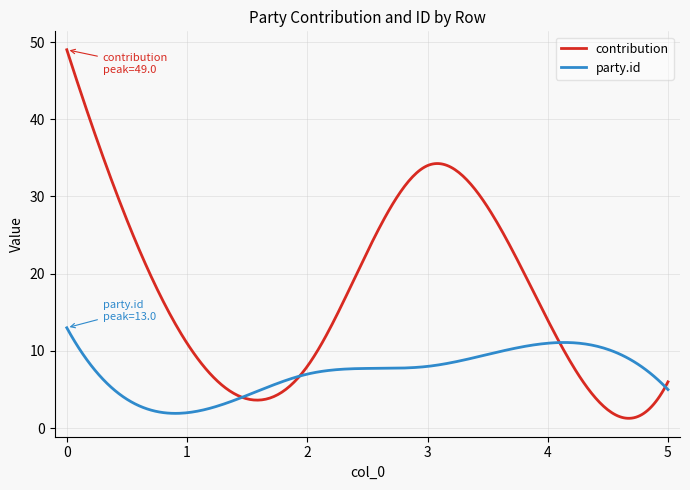

Which series has the largest total across all categories?

contribution